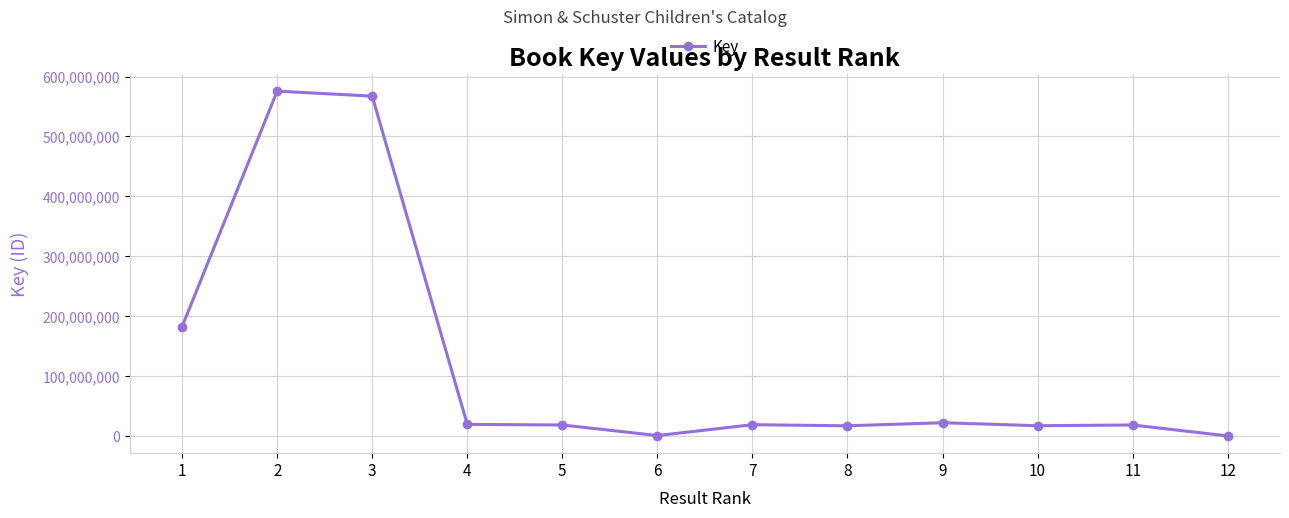

What is the value of the 4th point from the left?

19259903